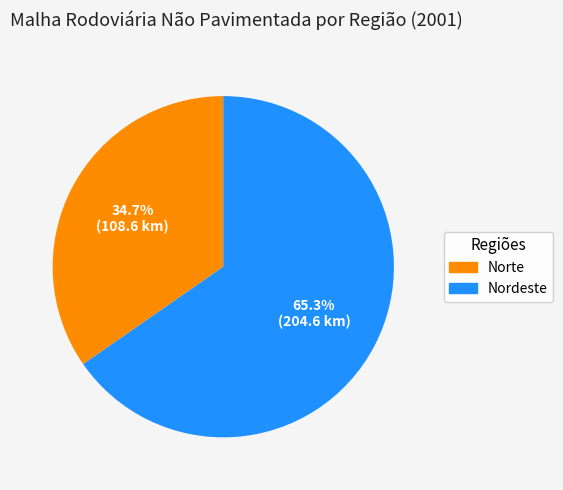

How many slices are in this pie chart?

2